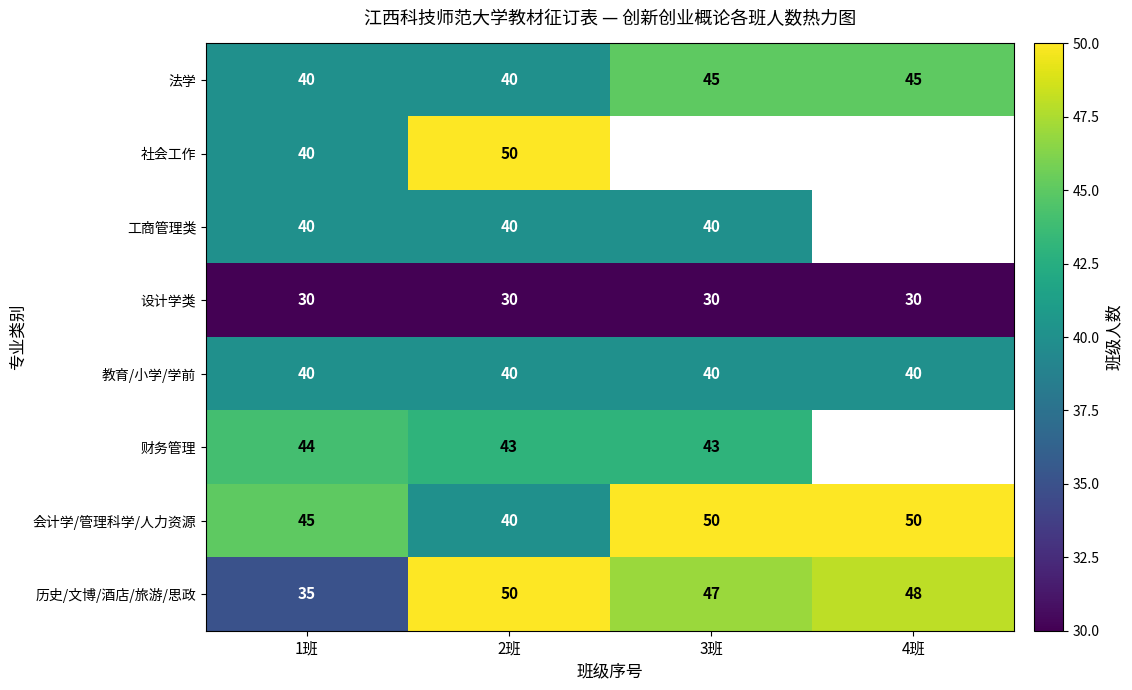

The value of 教育/小学/学前 at 3班 is 66. True or false?

False